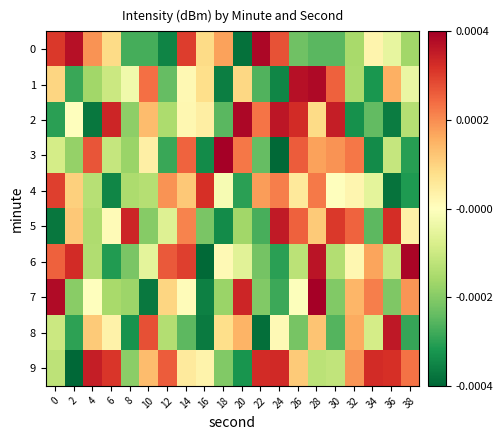

At which category is the sum across all series the highest?

28